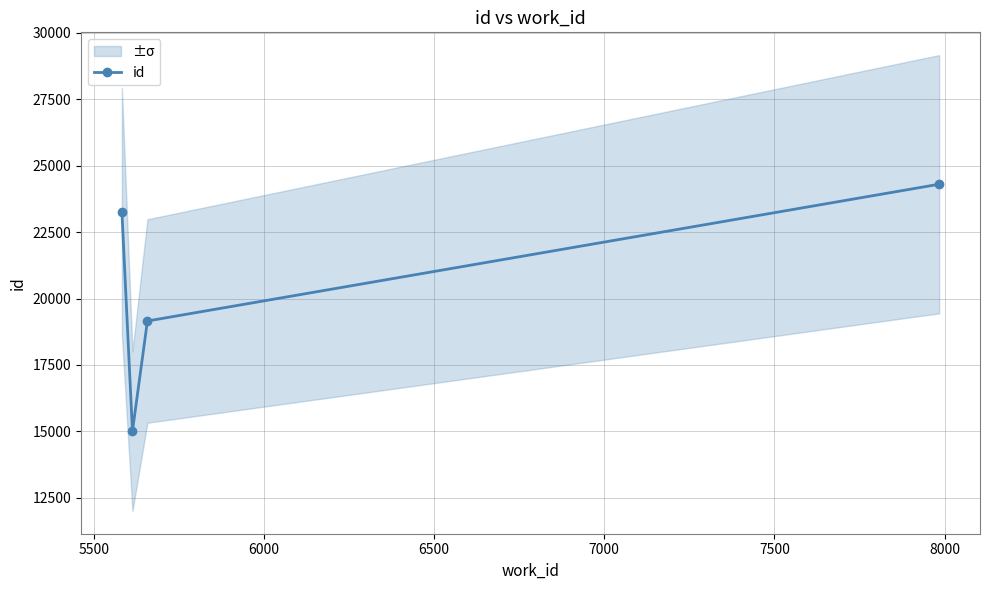

How many data points in id are less than 23276?

2